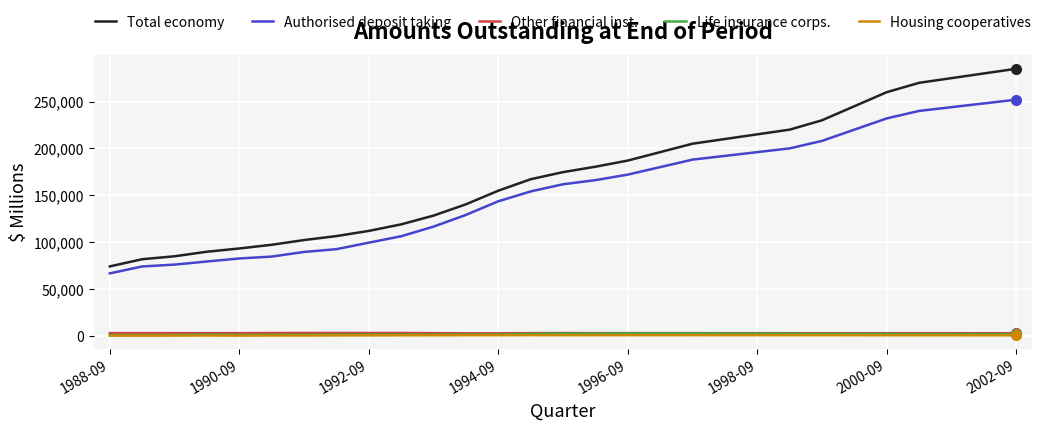

How many distinct data groups are displayed?

5